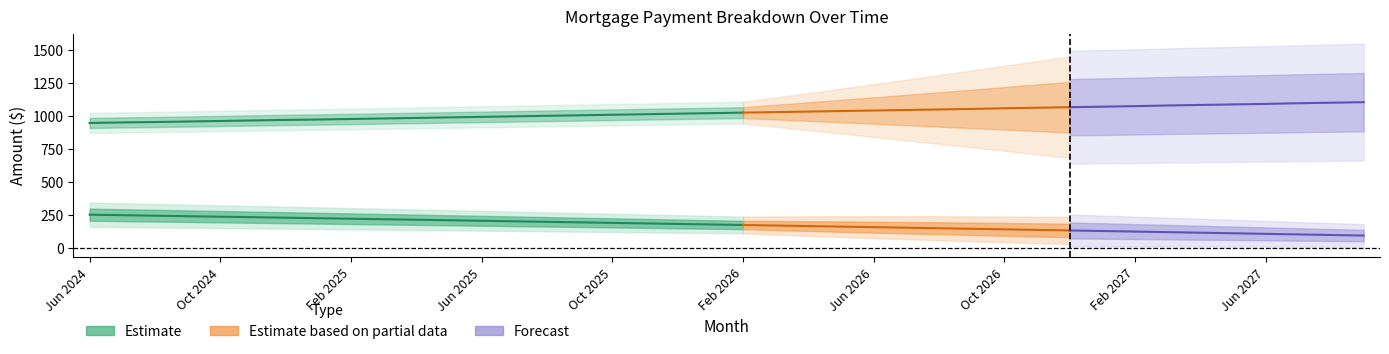

What is the sum of the Interest values at Jan 2026 and May 2027?

292.0